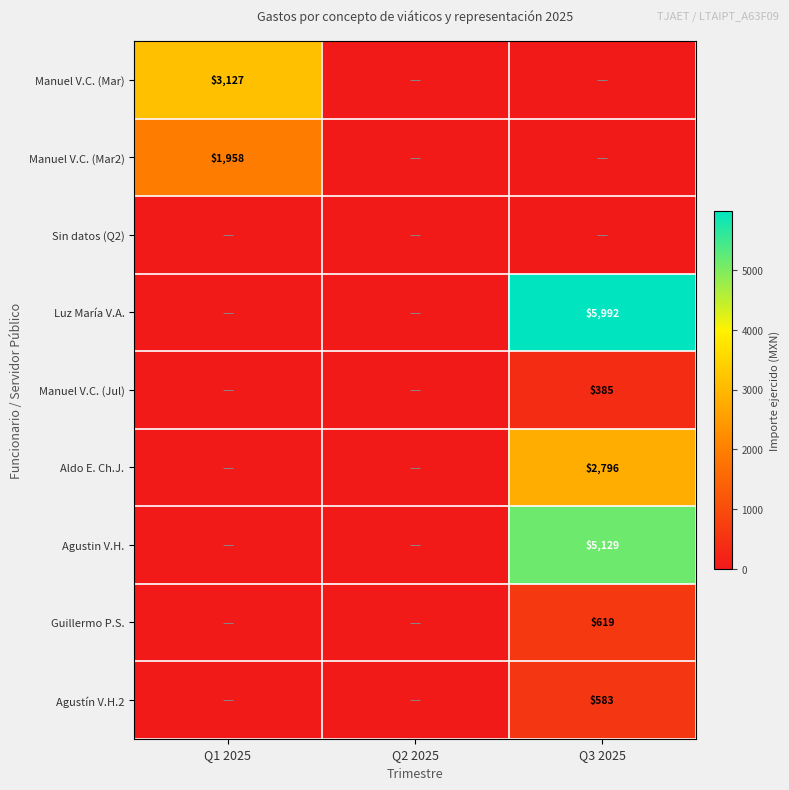

At which label does Aldo E. Ch.J. reach its minimum?

Q1 2025